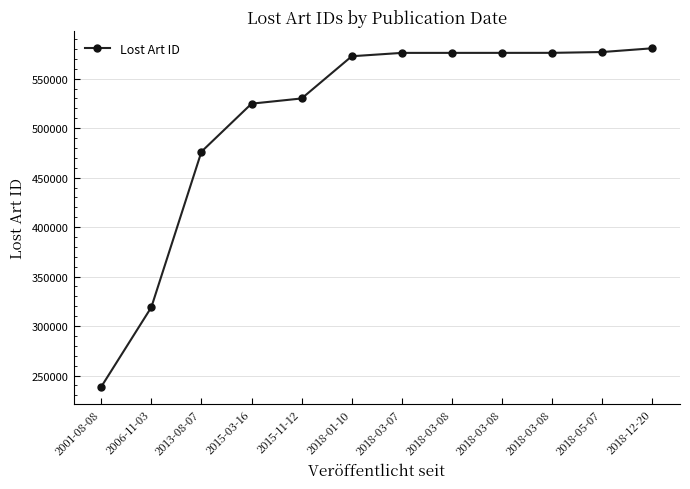

Reading right to left, transcribe all the data shown in this chart.

580703	576911	576082	576064	576051	576043	572656	530009	524744	476242	319067	238645